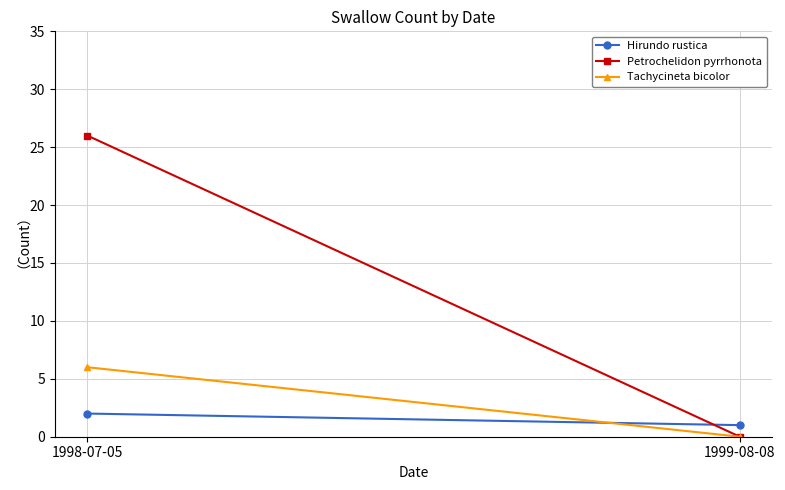

Which series has the largest total across all categories?

Petrochelidon pyrrhonota